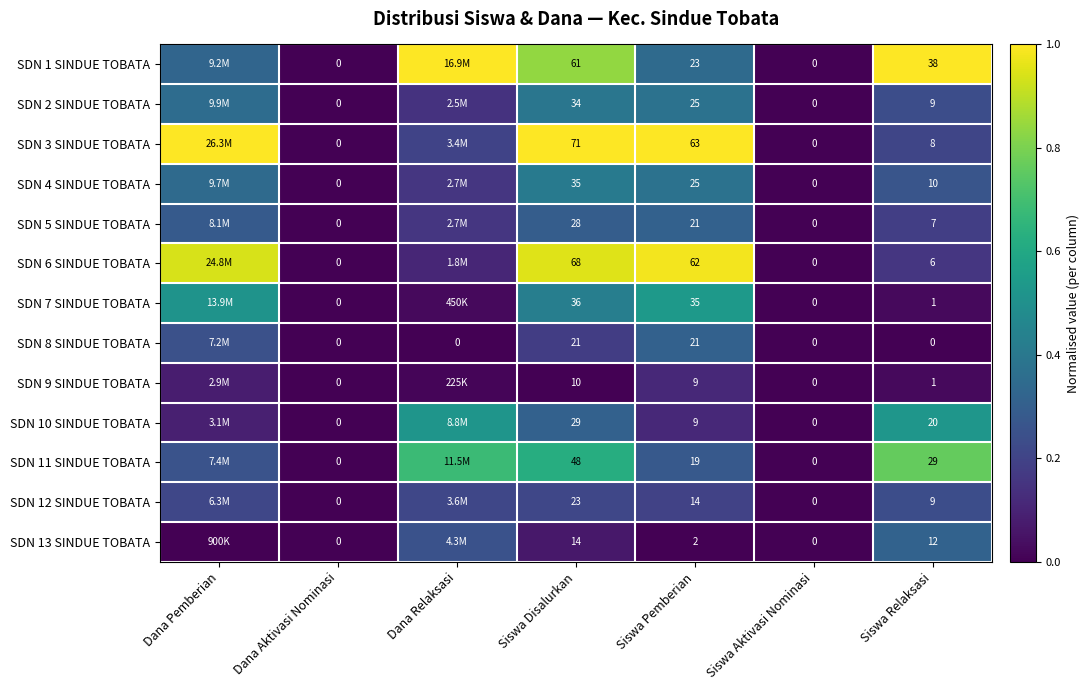

Is the value of SDN 8 SINDUE TOBATA at Siswa Relaksasi greater than the value of SDN 3 SINDUE TOBATA at Siswa Relaksasi?

No